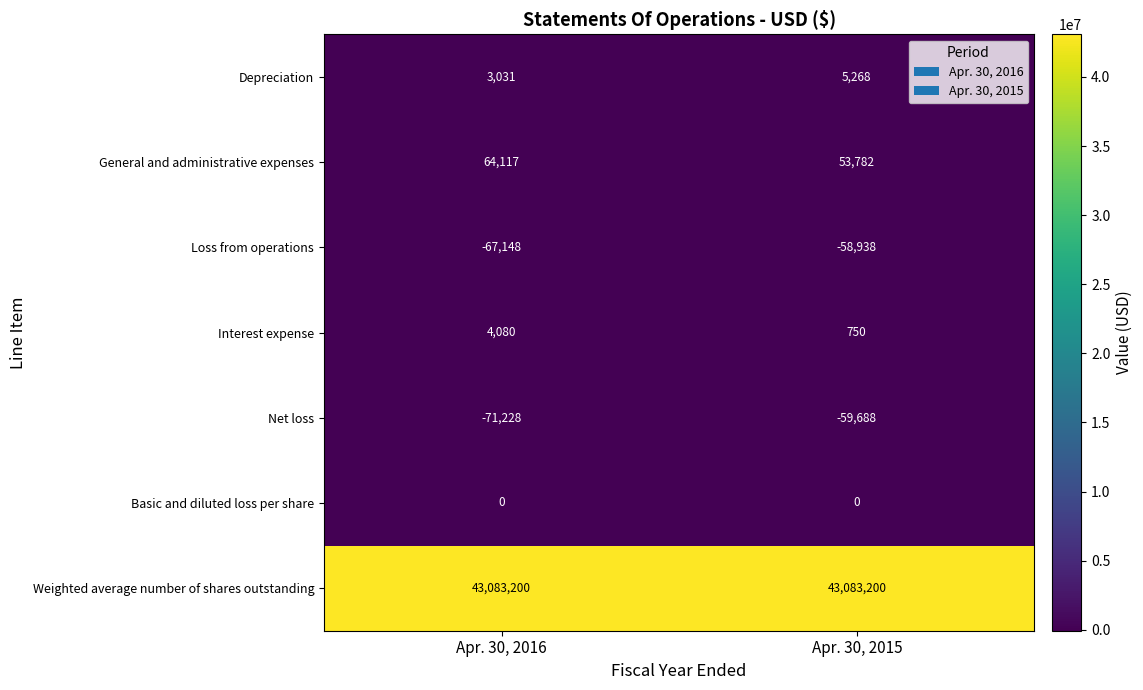

At which category is the sum across all series the highest?

Apr. 30, 2015